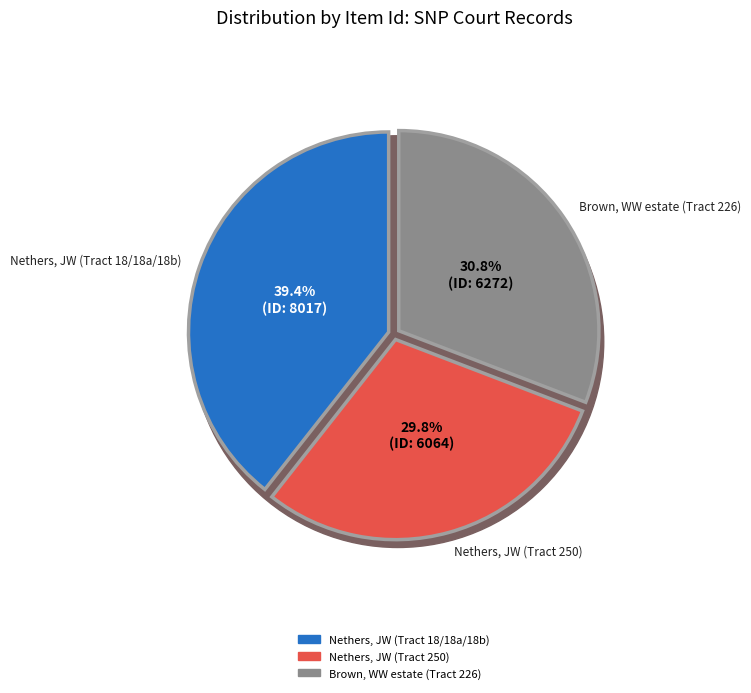

To the nearest percent, what is the difference between the largest and smallest slice percentages?

10%